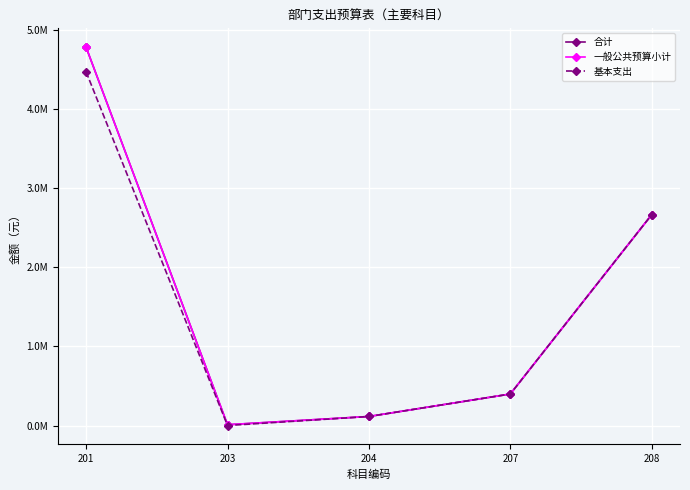

Does the chart have visible grid lines?

Yes